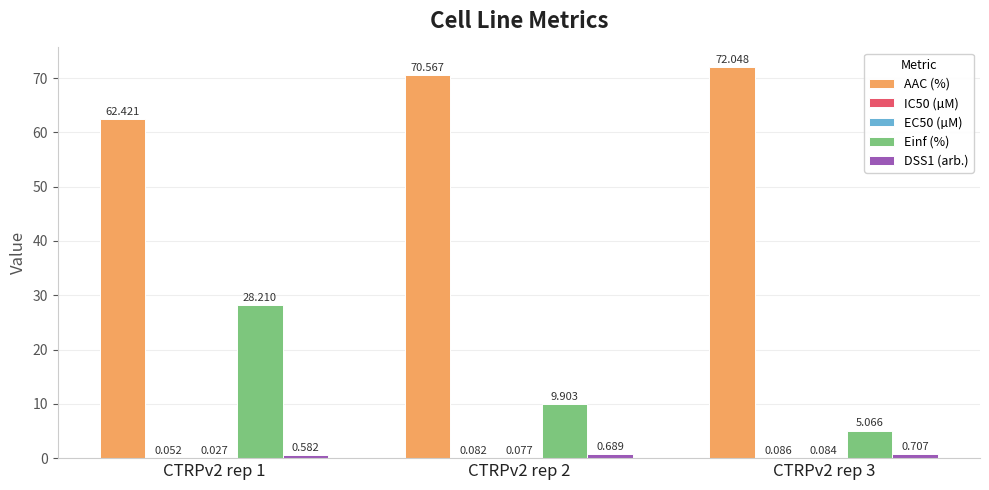

Which series has the largest total across all categories?

AAC (%)